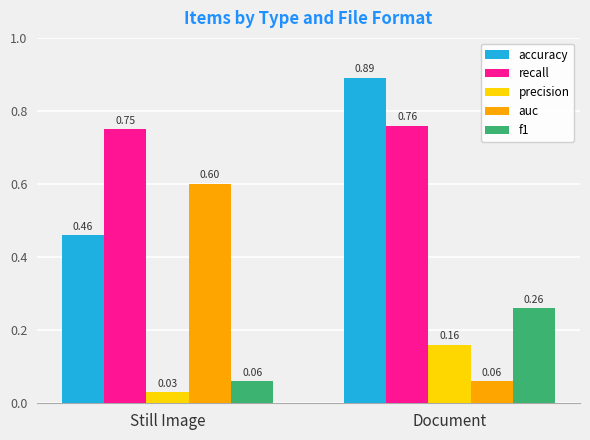

At Still Image, list the series in order from largest to smallest.

recall, auc, accuracy, f1, precision